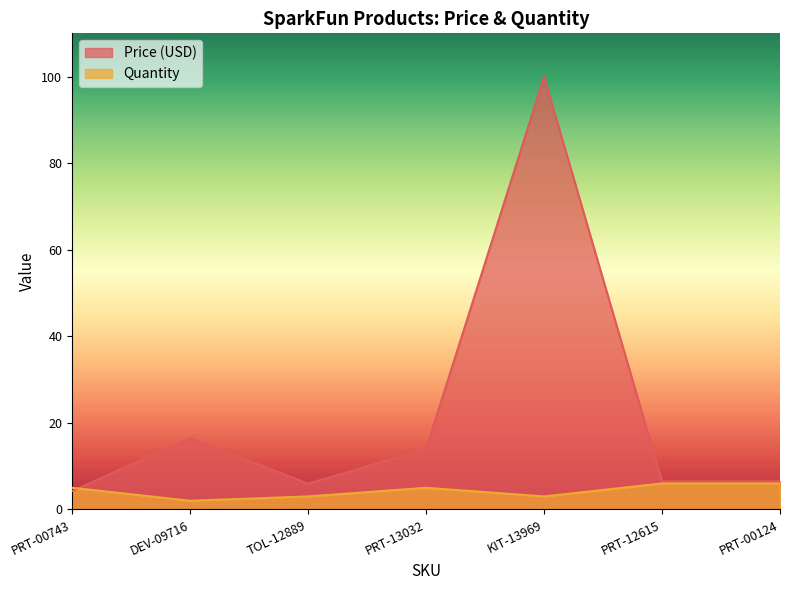

Between PRT-00743 and DEV-09716, which series saw the biggest shift?

Price (USD)